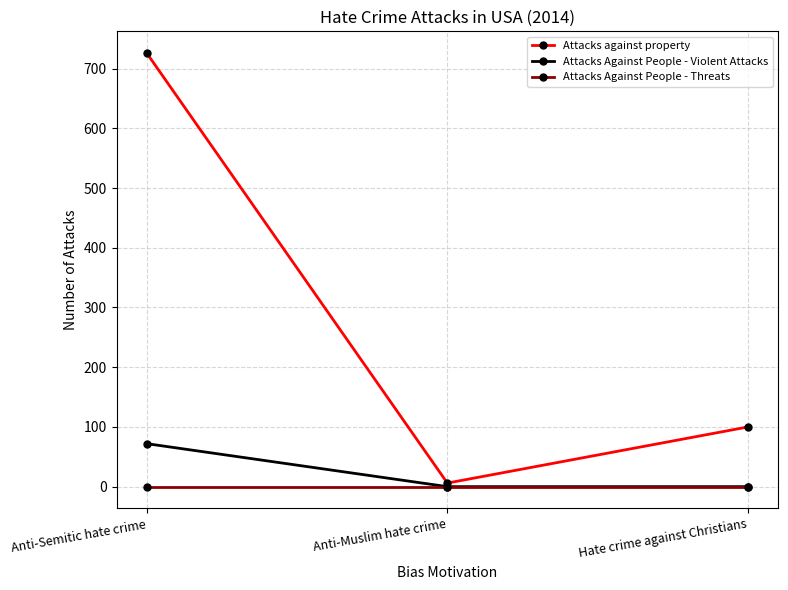

Is it true that Attacks against property equals 131 at Hate crime against Christians?

False